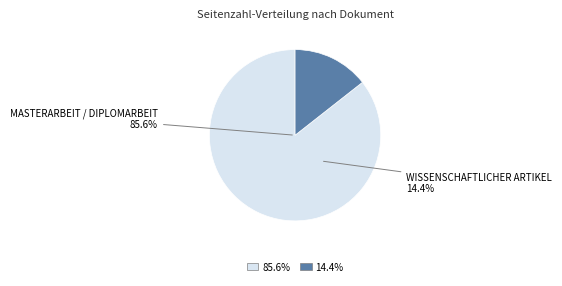

How many segments does this pie chart have?

2